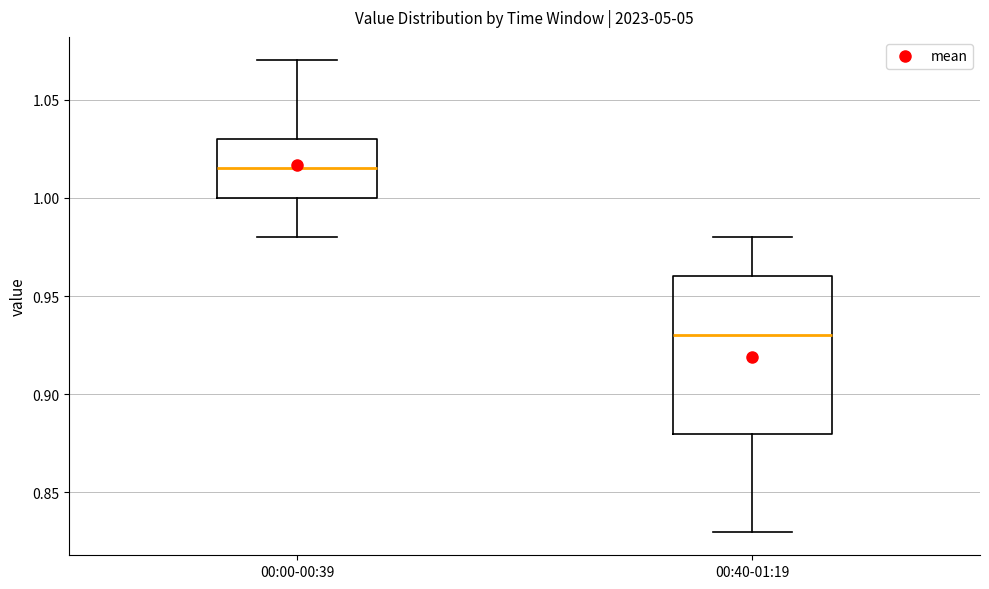

Which box's median line is the highest?

00:00-00:39